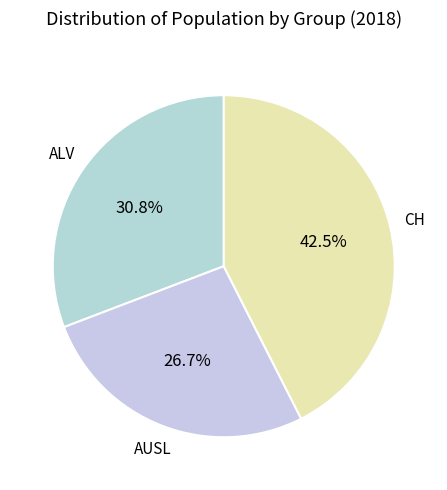

What percentage is NOT represented by CH?

57.5%